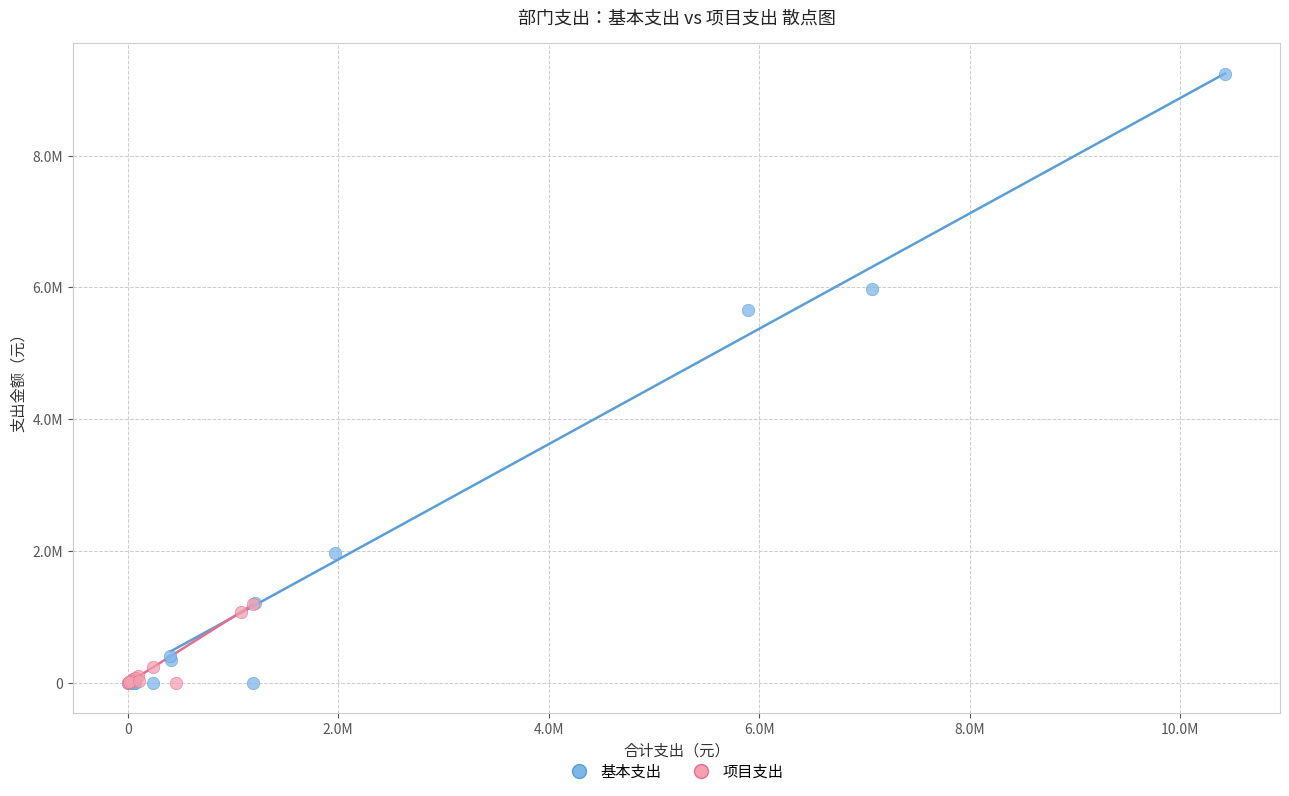

Which series has the largest Y range (max minus min)?

基本支出